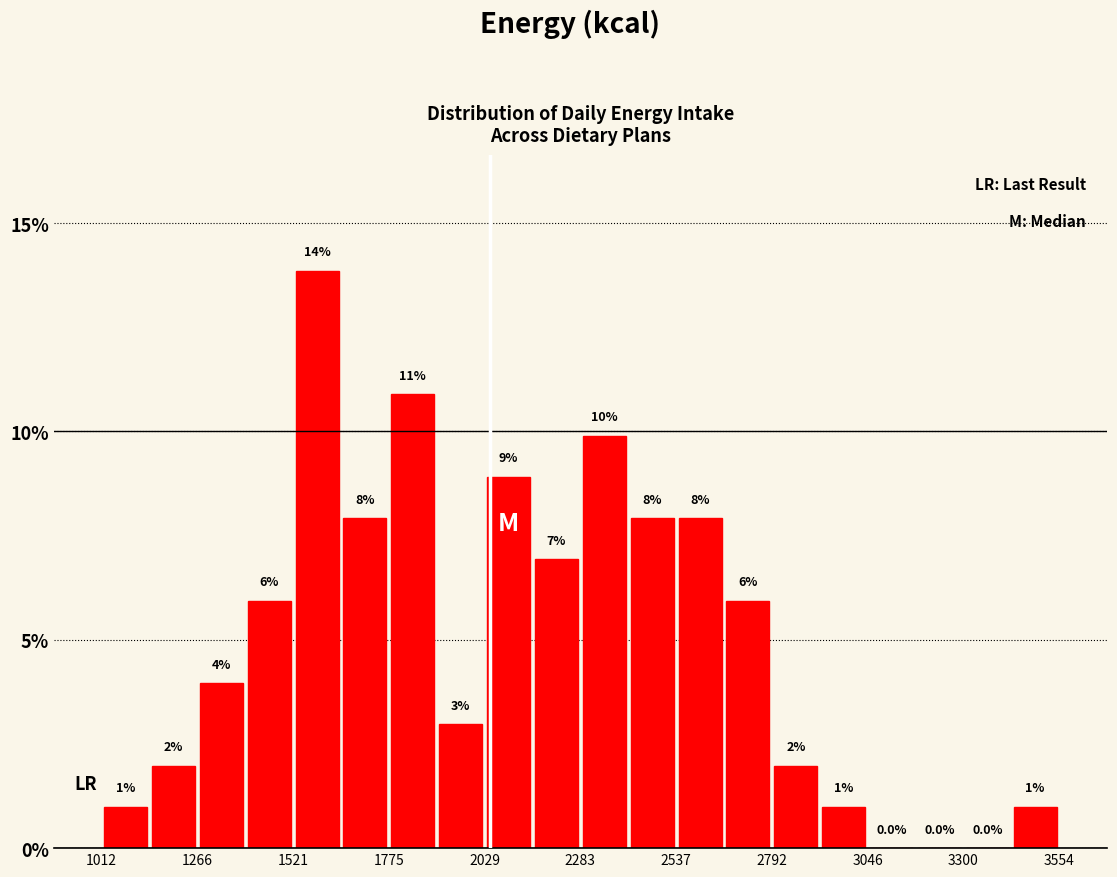

Around what value on the x-axis is the tallest bar? Give the approximate position of its centre, as read against the axis.

1600